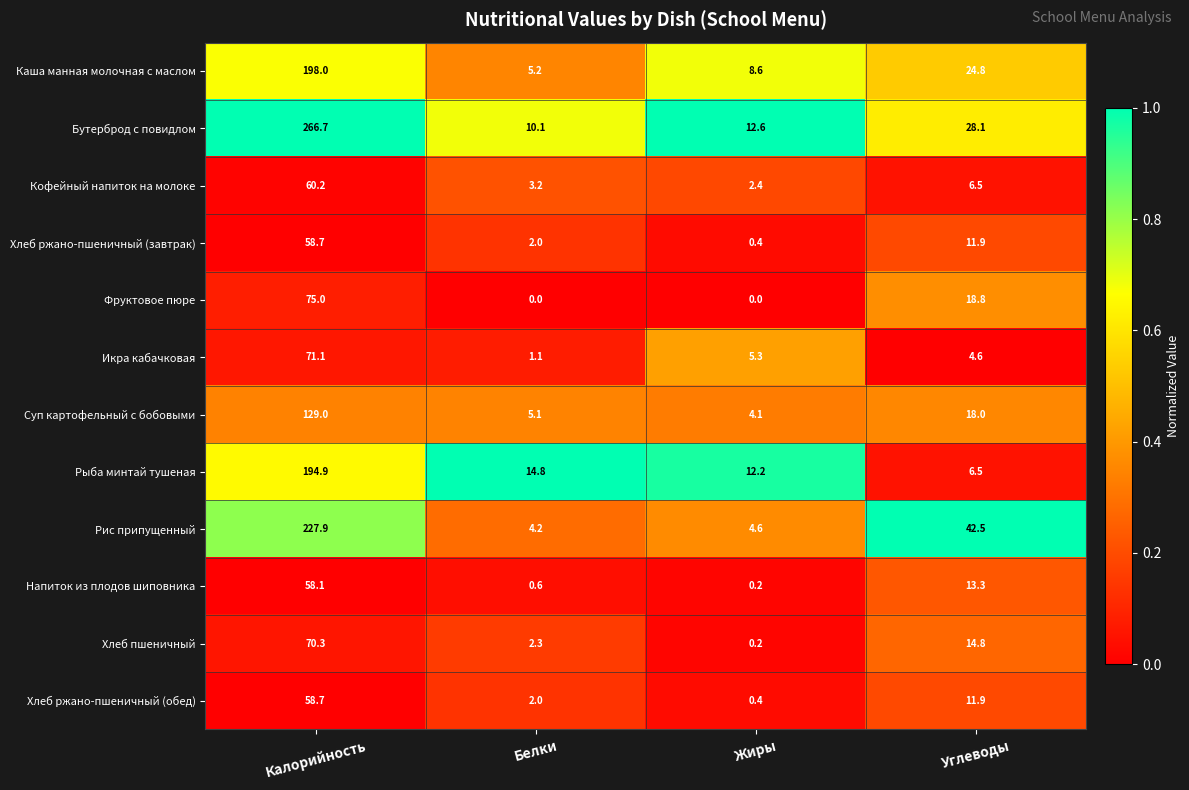

Count the number of categories in the chart.

4